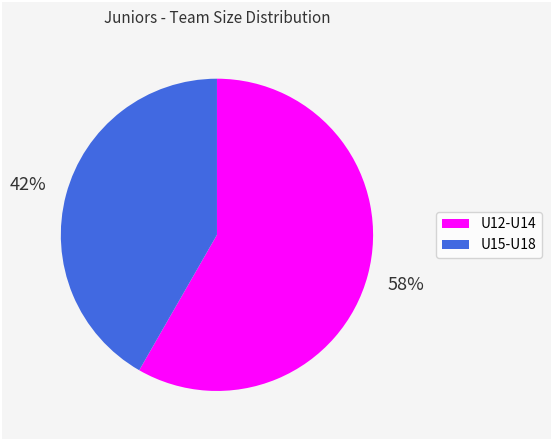

To the nearest percent, what percentage of the pie is U15-U18?

42%